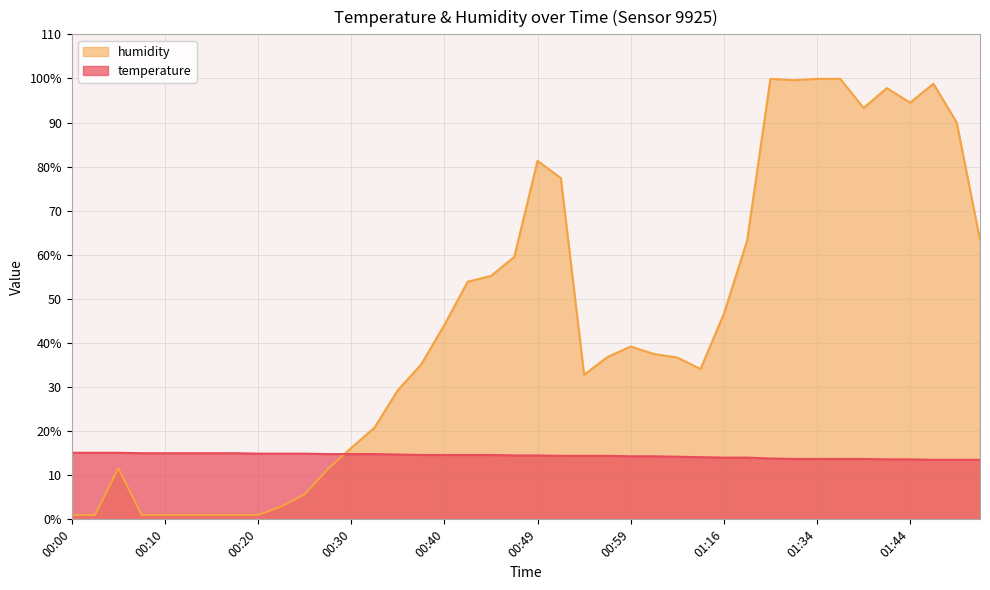

What is the label of the 33rd point from the right?

00:17